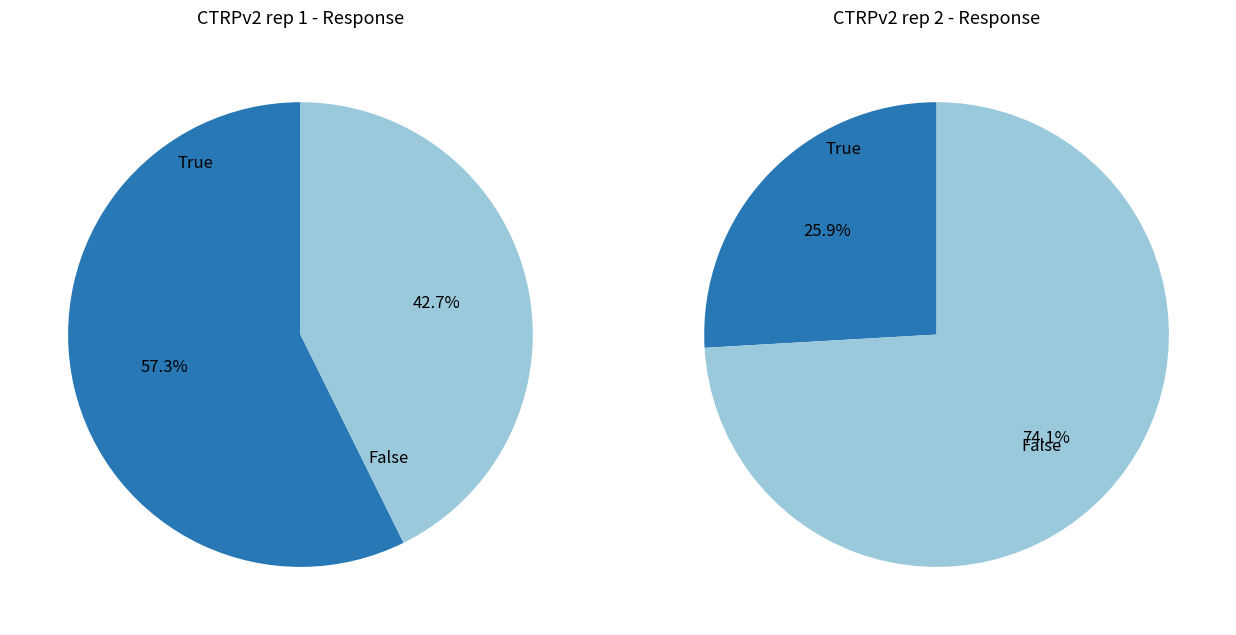

Is 8 the majority of the pie?

No